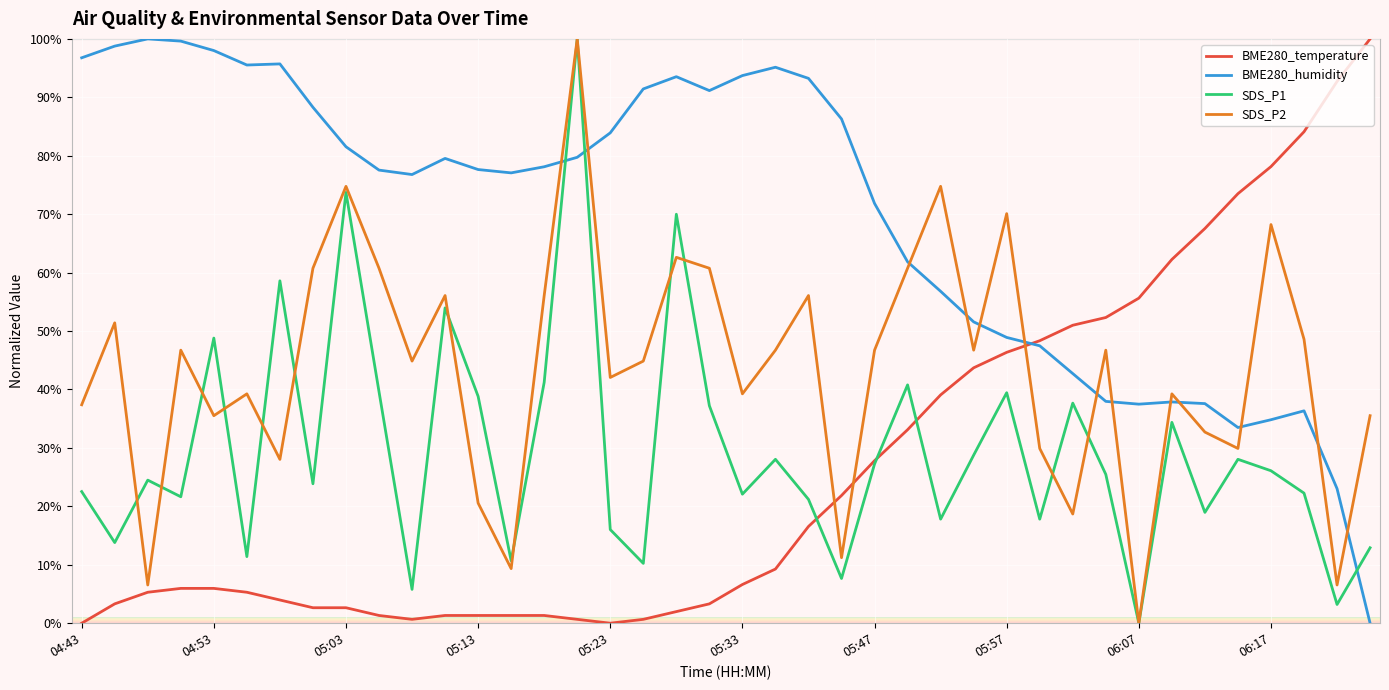

What is the maximum value shown in the chart?

100.0